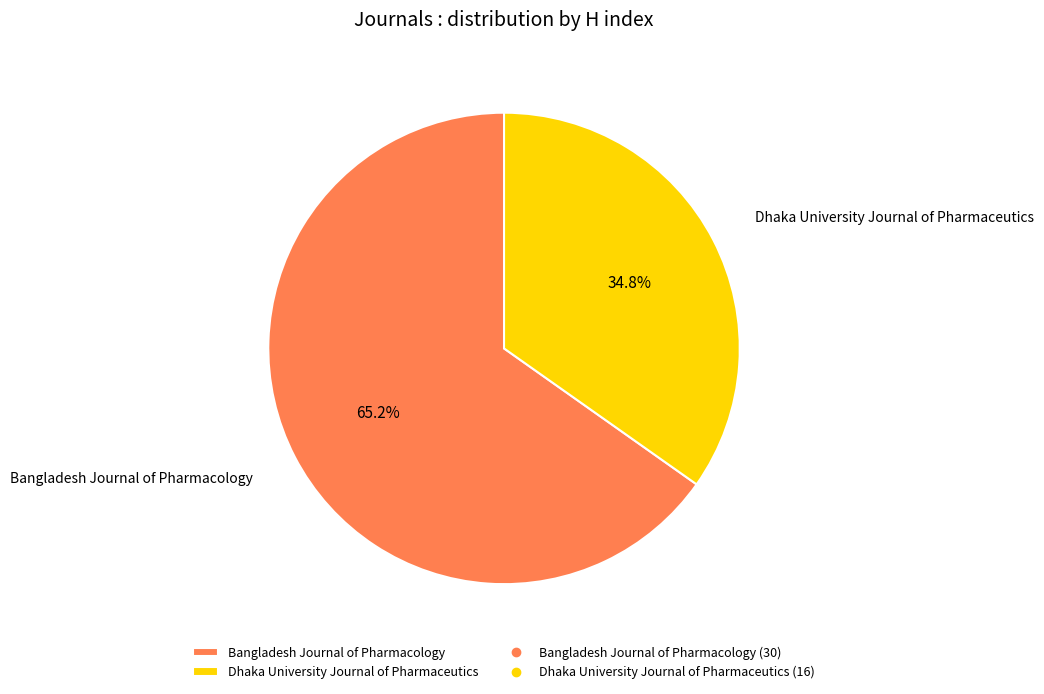

Is there any slice that represents more than half of the pie?

Yes